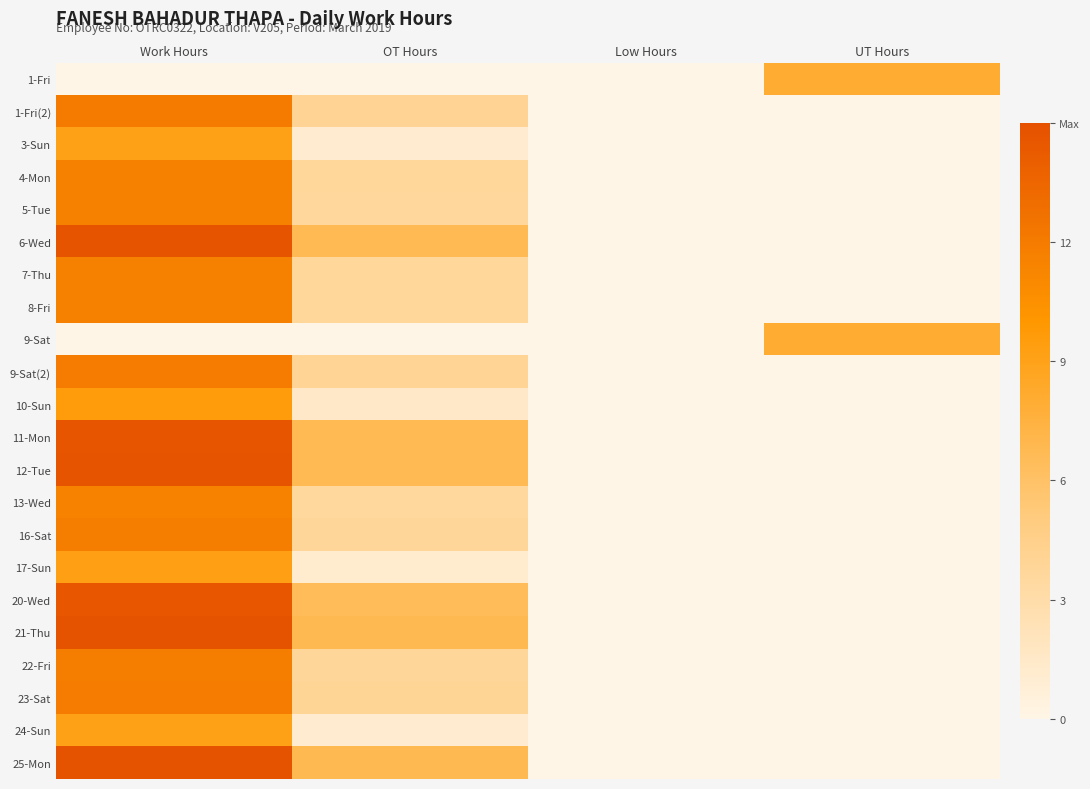

At Work Hours, list the series in order from largest to smallest.

21-Thu, 25-Mon, 6-Wed, 12-Tue, 11-Mon, 20-Wed, 1-Fri(2), 9-Sat(2), 23-Sat, 16-Sat, 22-Fri, 4-Mon, 8-Fri, 7-Thu, 5-Tue, 13-Wed, 10-Sun, 17-Sun, 24-Sun, 3-Sun, 1-Fri, 9-Sat